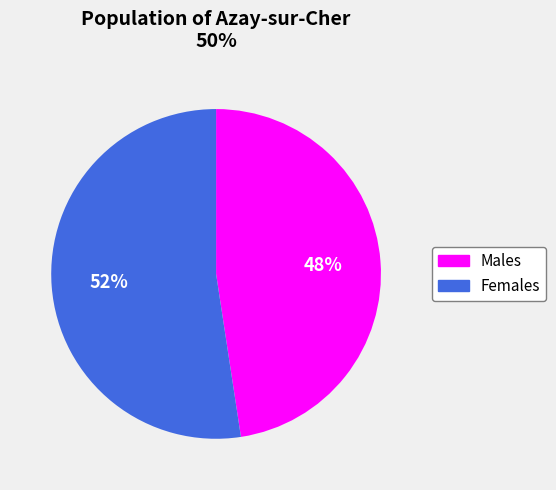

Is there a majority slice in this chart?

Yes